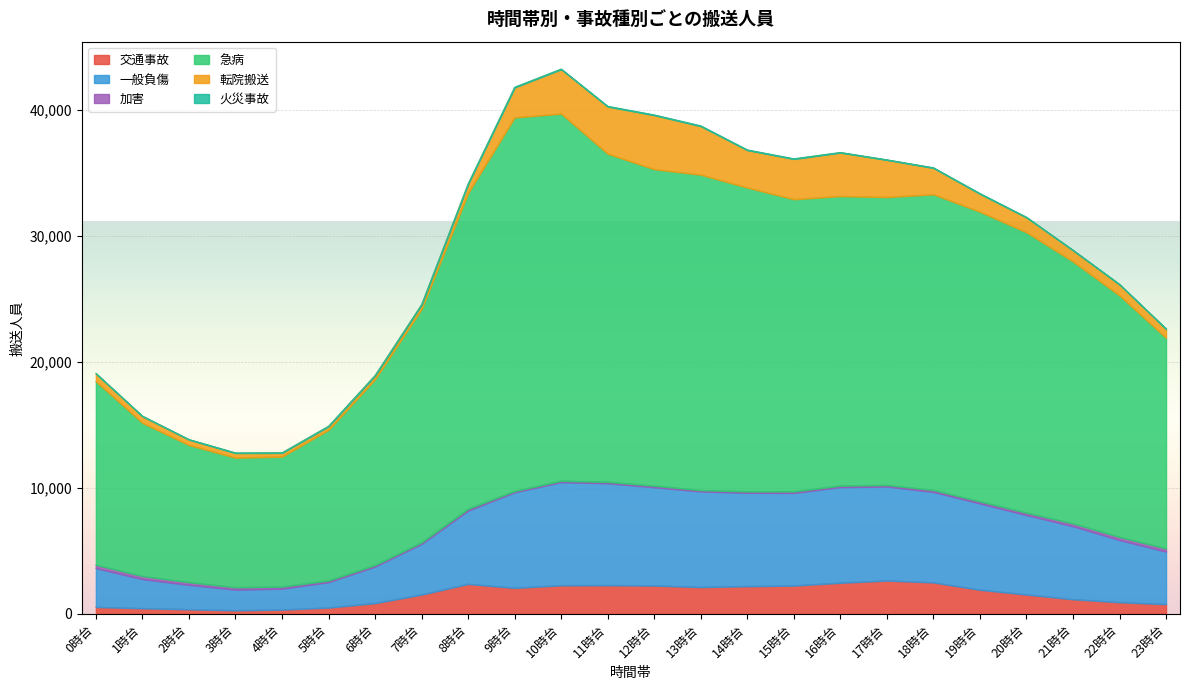

True or false: 急病 has more than 2 points higher than both neighbors.

True